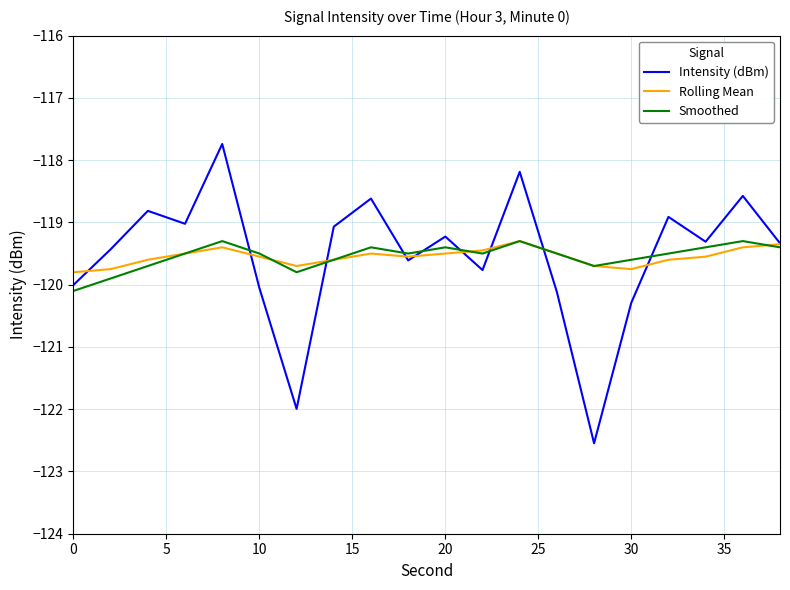

Which series has the widest spread of values?

Intensity (dBm)